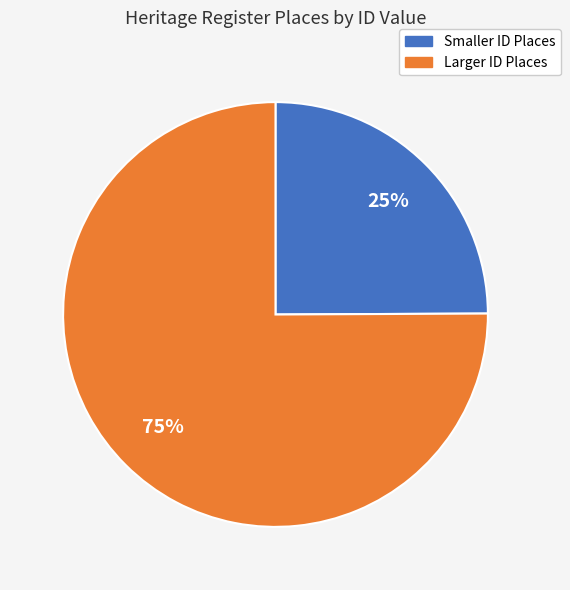

To the nearest percent, what percentage of the pie is Smaller ID Places?

25%